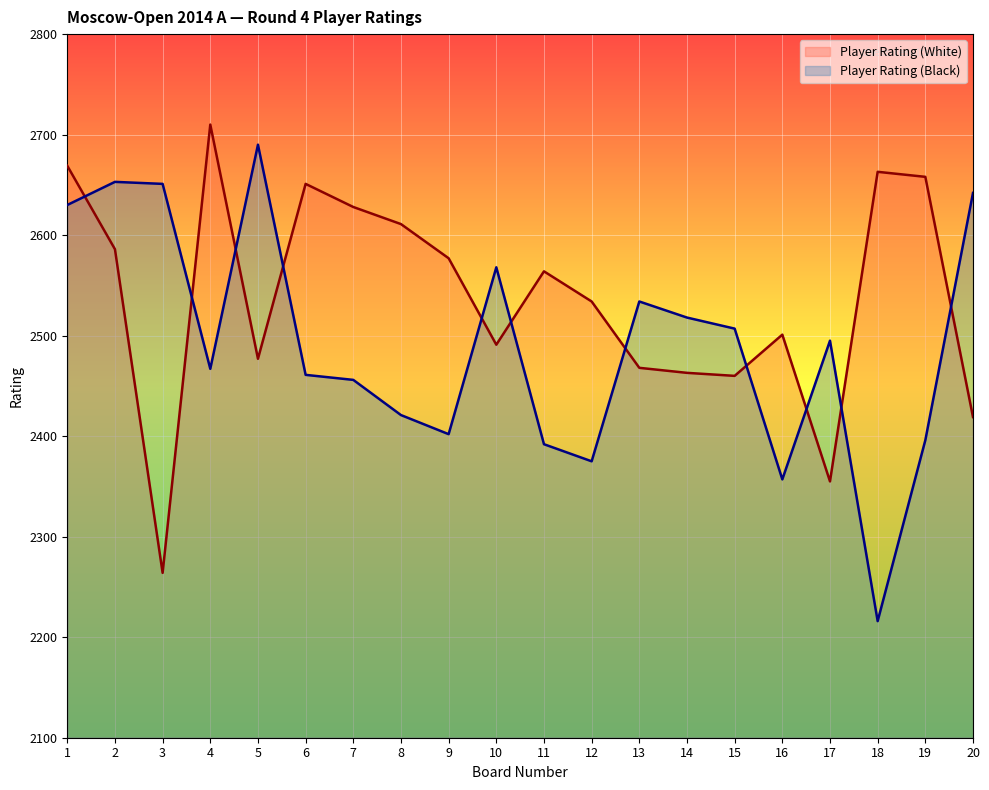

What is the maximum value shown in the chart?

2710